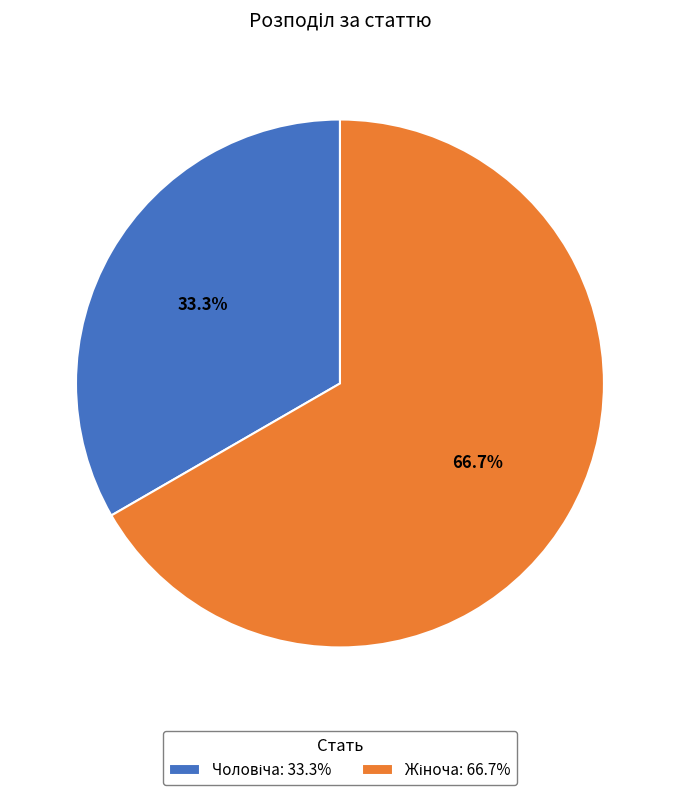

Is there a majority slice in this chart?

Yes